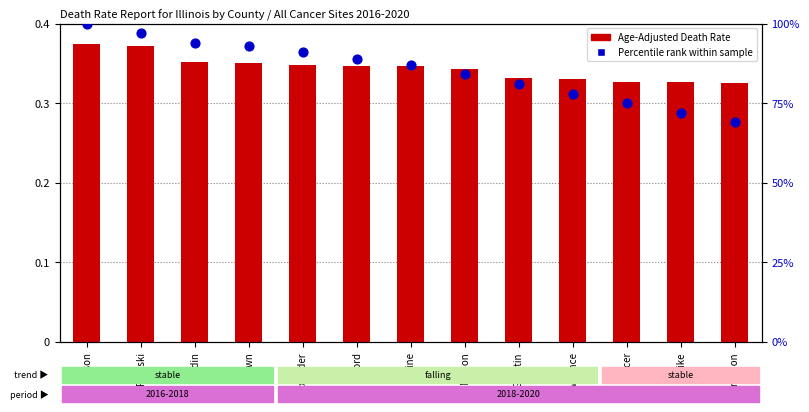

Which series has the largest Y range (max minus min)?

percentile rank within the sample